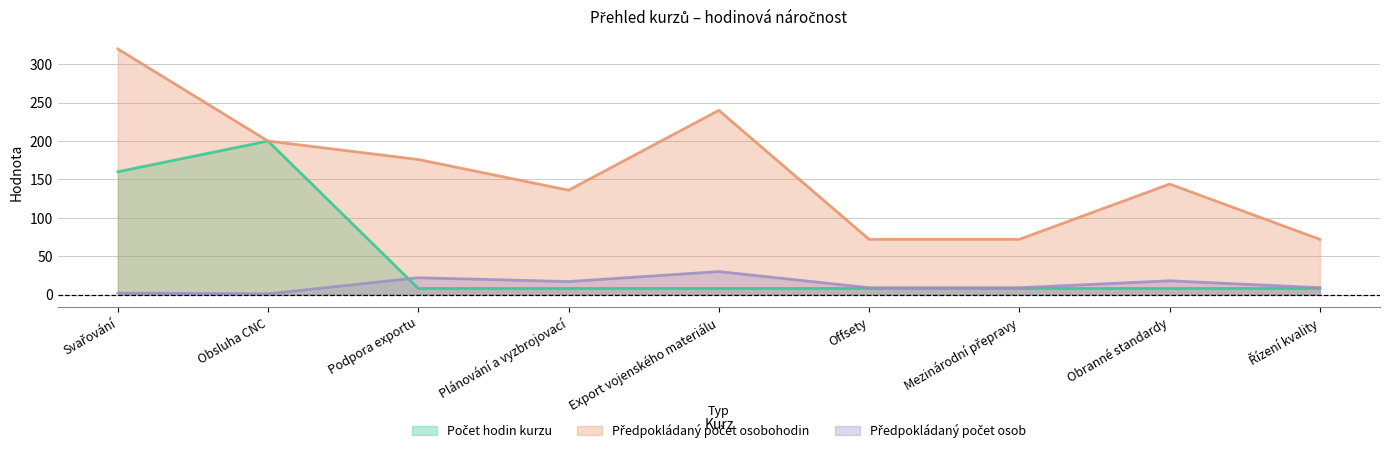

True or false: Předpokládaný počet osob has a value of 22 at Podpora exportu.

True